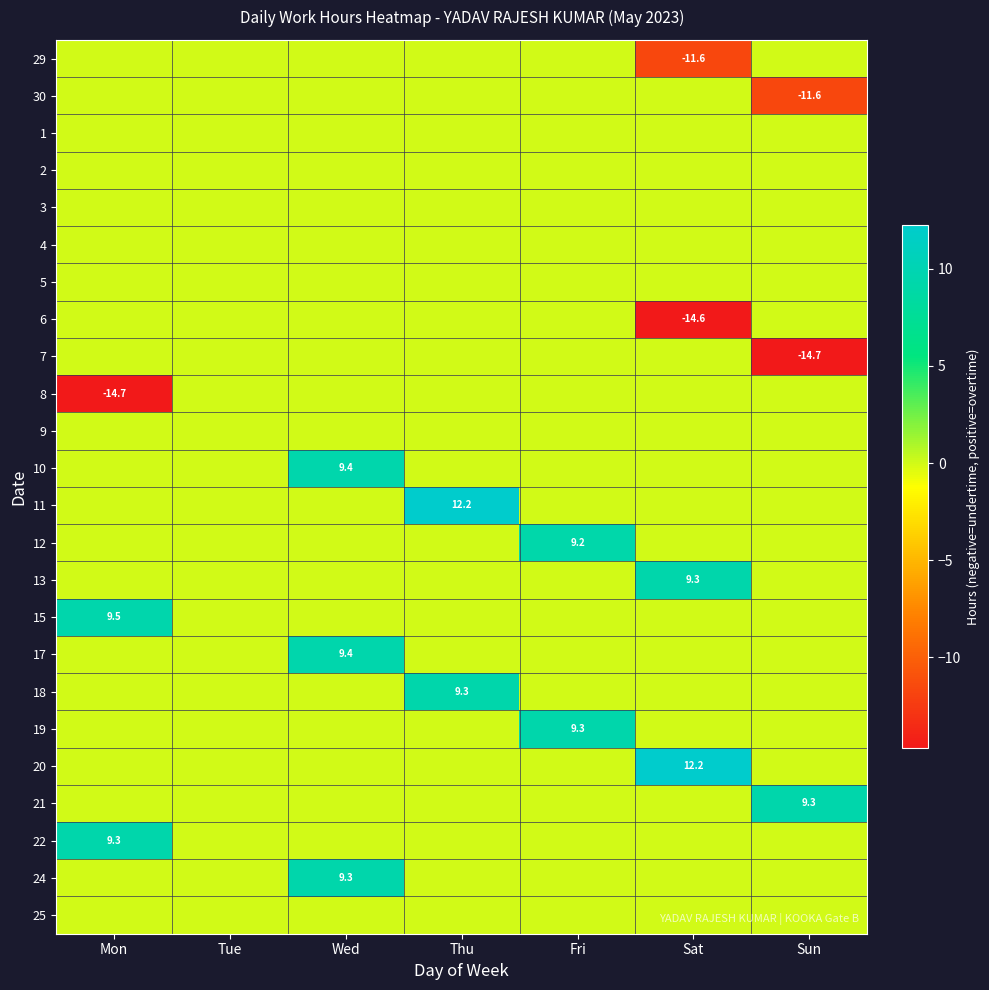

Which category has the lowest value across all series?

Sun